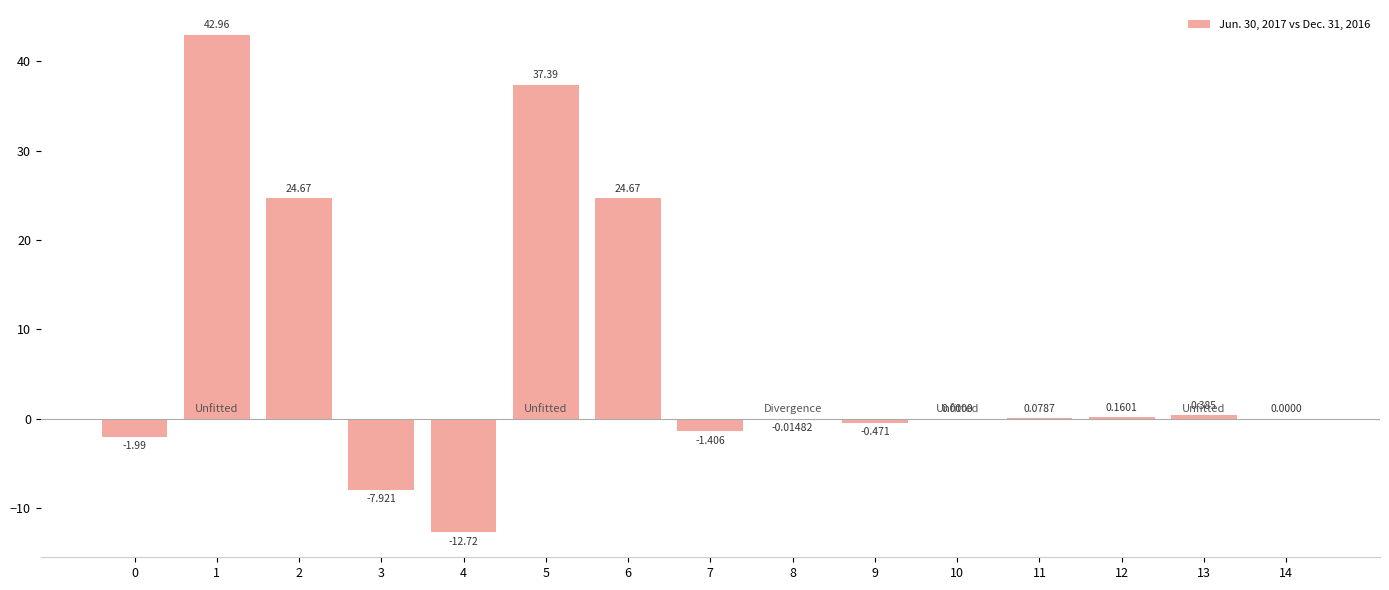

Read the value at 7.

-1.4